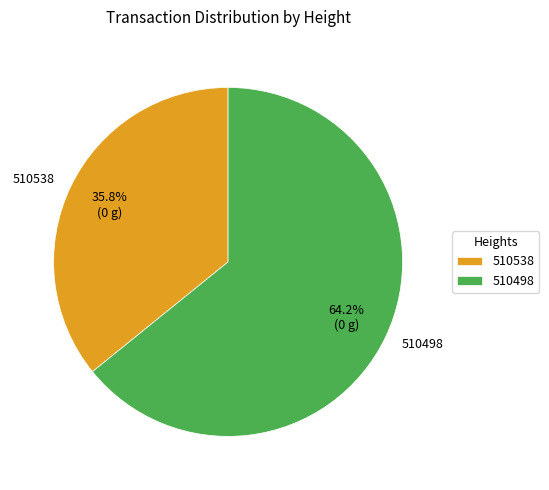

What is the smallest slice in the pie chart?

510538